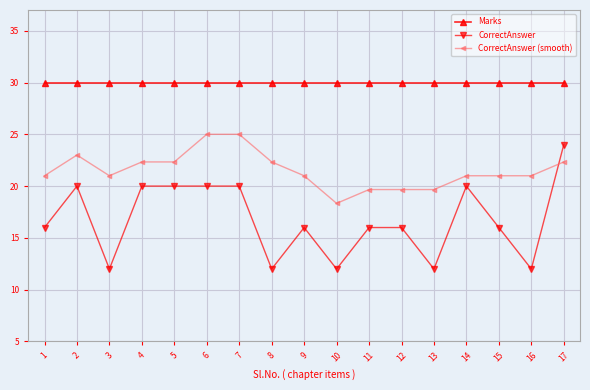

True or false: CorrectAnswer (smooth) and Marks intersect in this chart.

False